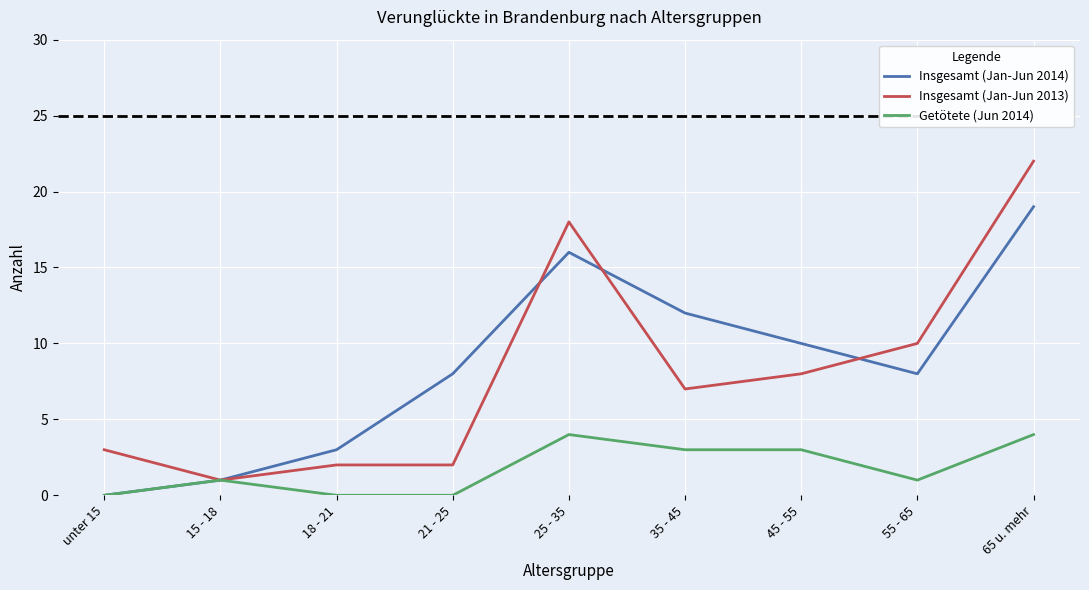

Does the chart display data point markers on the line(s)?

No